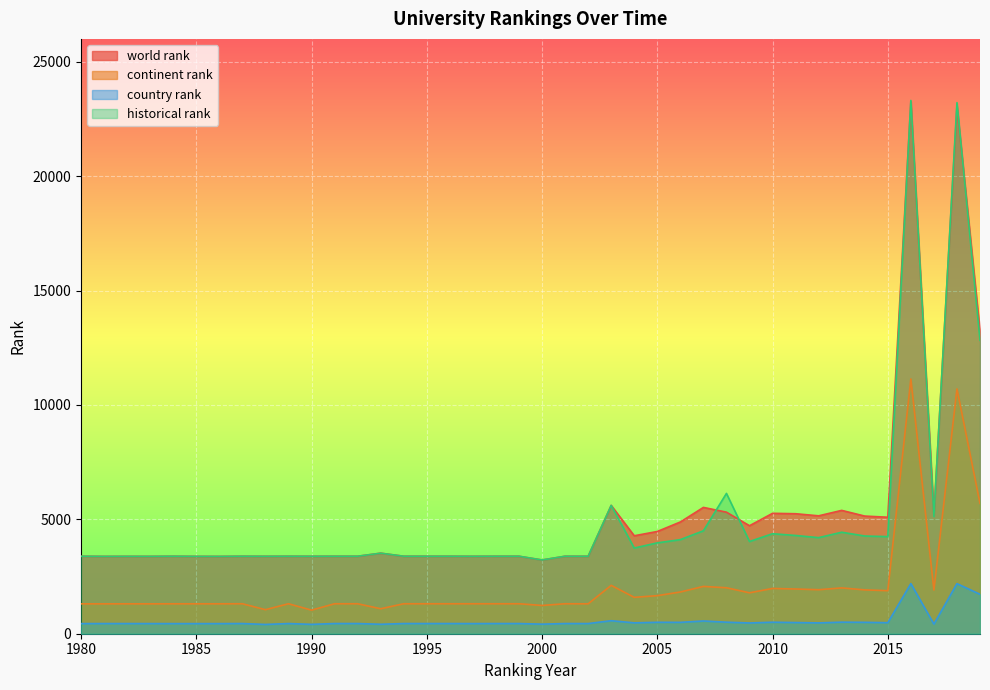

Rank the categories by continent rank value from lowest to highest.

1990, 1988, 1993, 2000, 1980, 1981, 1983, 1982, 2002, 1984, 1985, 1986, 1987, 1989, 1991, 1992, 1994, 1995, 1996, 1997, 1998, 1999, 2001, 2004, 2005, 2009, 2006, 2015, 2017, 2014, 2012, 2011, 2010, 2013, 2008, 2007, 2003, 2019, 2018, 2016